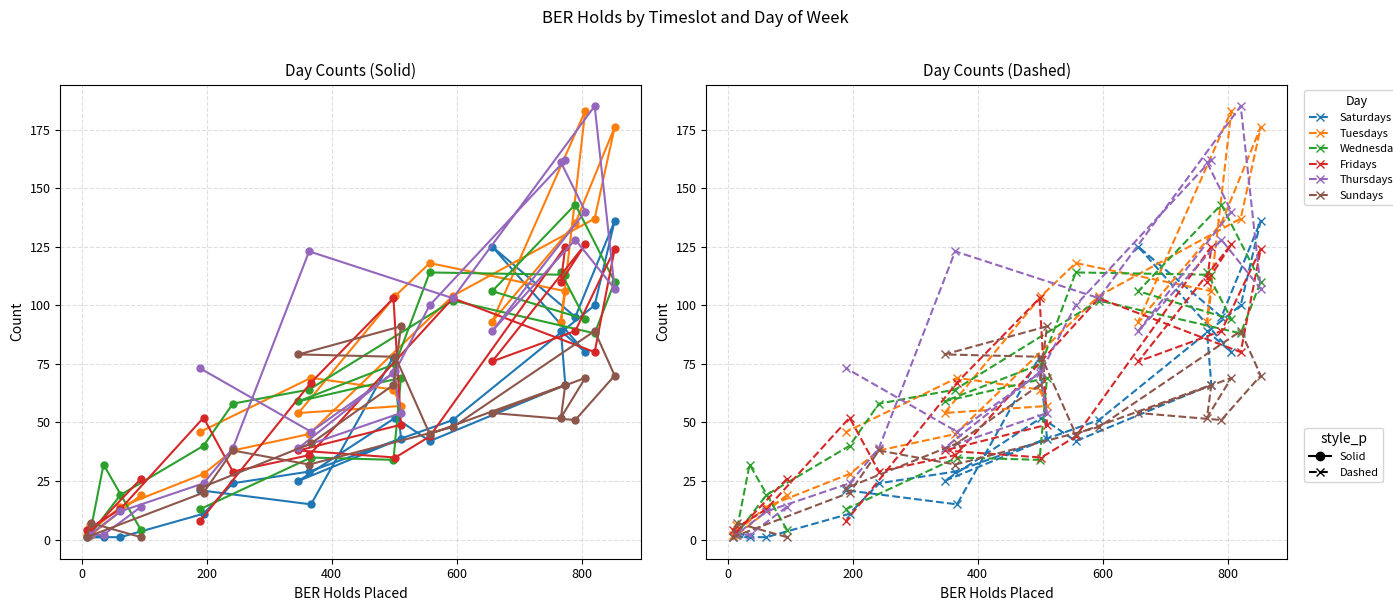

How many times do Thursdays and Saturdays cross each other?

10